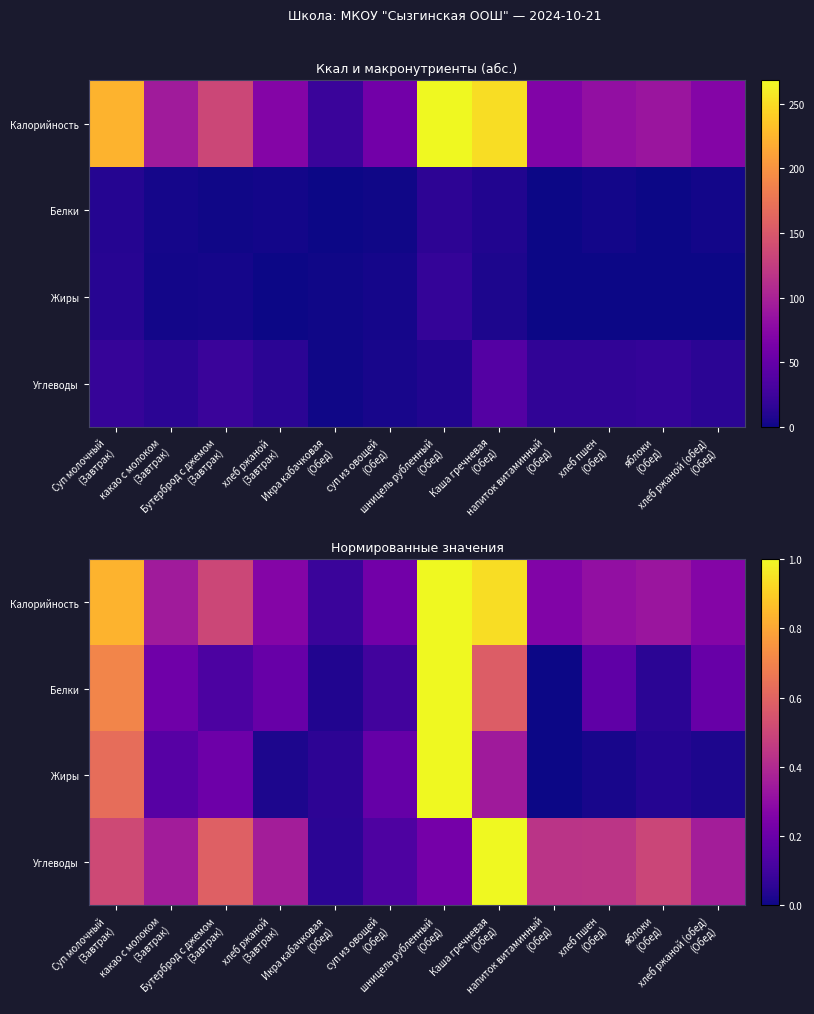

List the series in order of their overall mean, lowest first.

Жиры, Белки, Углеводы, Калорийность